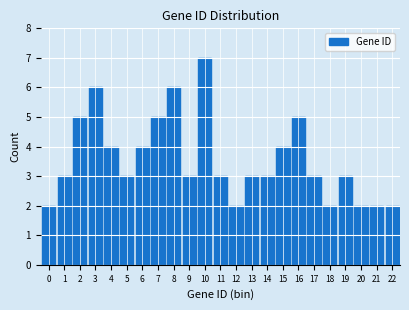

Reading left to right, transcribe all the data shown in this chart.

2	3	5	6	4	3	4	5	6	3	7	3	2	3	3	4	5	3	2	3	2	2	2